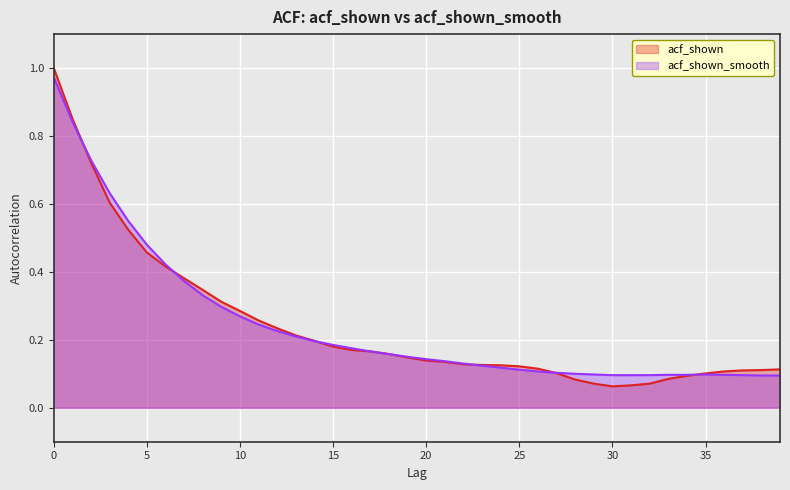

Reading right to left, transcribe all the data shown in this chart.

acf_shown: 0.1	0.1	0.1	0.1	0.1	0.1	0.1	0.1	0.1	0.1	0.1	0.1	0.1	0.1	0.1	0.1	0.1	0.1	0.1	0.1	0.1	0.2	0.2	0.2	0.2	0.2	0.2	0.2	0.3	0.3	0.3	0.3	0.4	0.4	0.5	0.5	0.6	0.7	0.9	1.0
acf_shown_smooth: 0.1	0.1	0.1	0.1	0.1	0.1	0.1	0.1	0.1	0.1	0.1	0.1	0.1	0.1	0.1	0.1	0.1	0.1	0.1	0.1	0.1	0.2	0.2	0.2	0.2	0.2	0.2	0.2	0.2	0.3	0.3	0.3	0.4	0.4	0.5	0.6	0.6	0.7	0.8	1.0